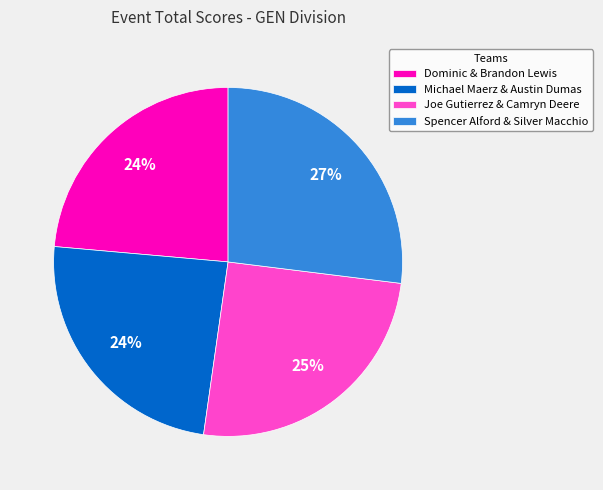

To the nearest percent, what is the average slice percentage?

25%